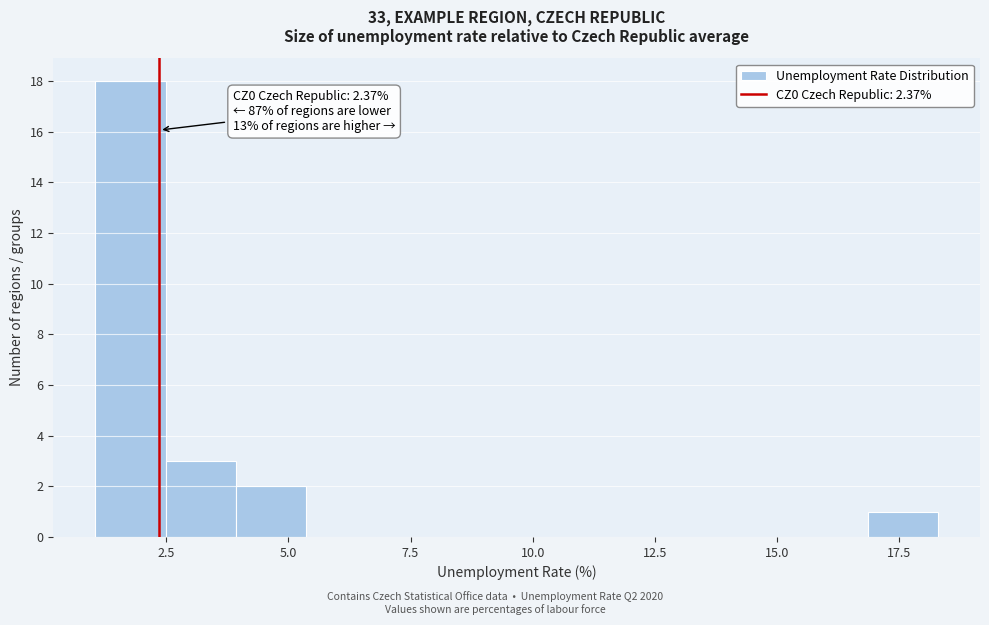

Read against the x-axis, roughly where is the centre of the tallest bar?

2.0